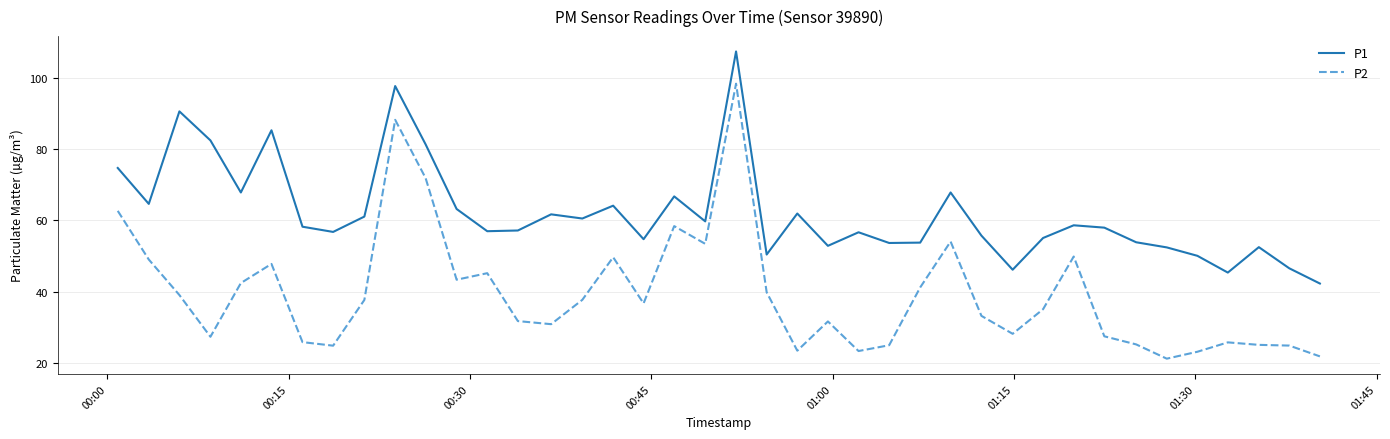

True or false: P2 and P1 intersect in this chart.

False